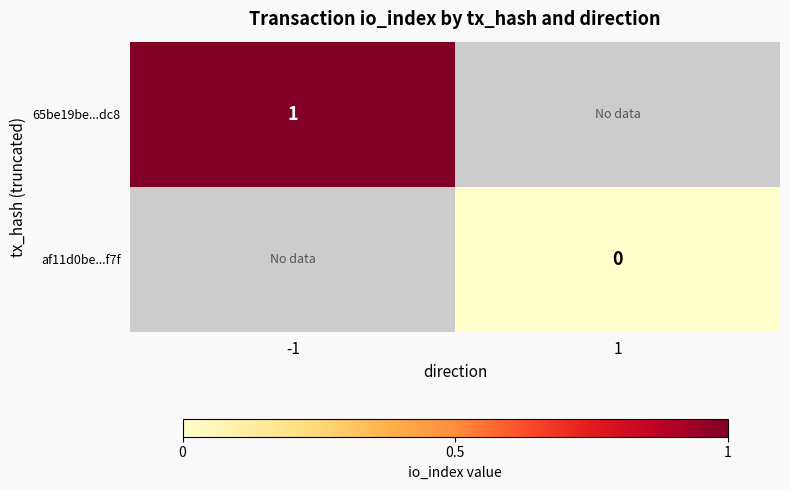

The value of 65be19be...dc8 at -1 is 1. True or false?

True